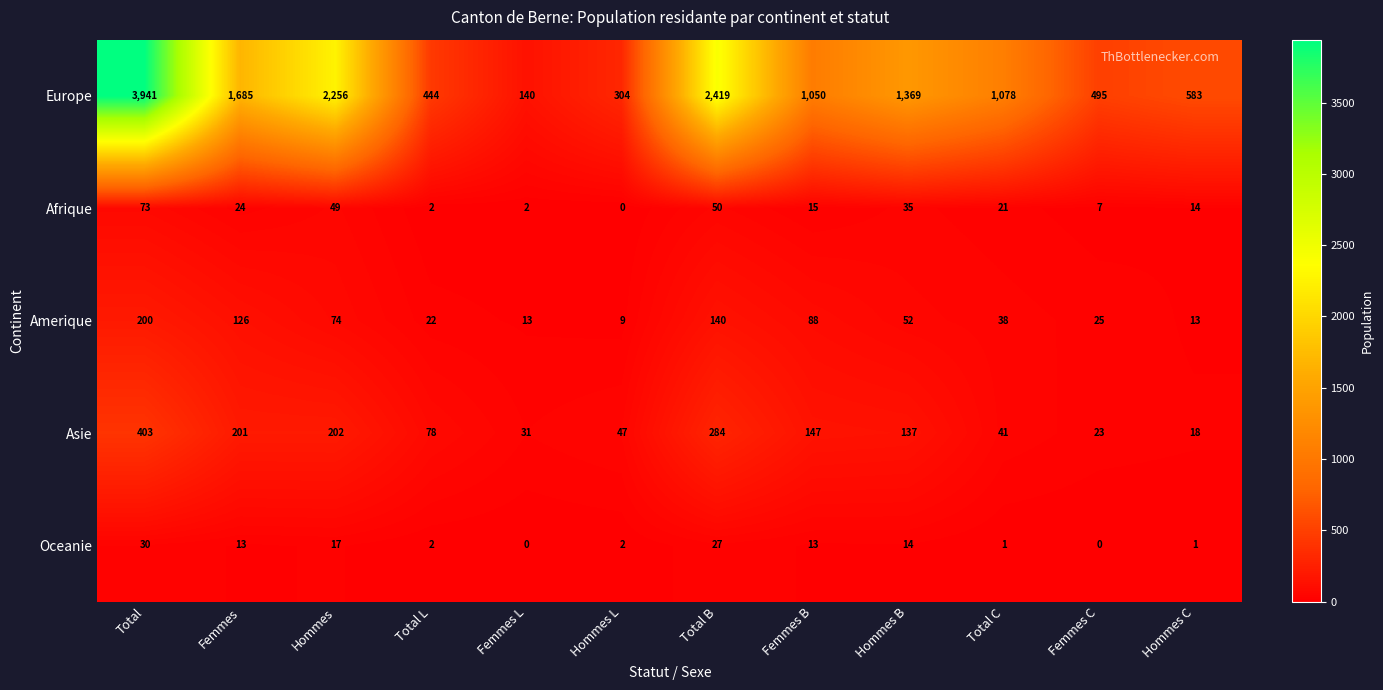

At how many categories does at least one series exceed 3734?

1